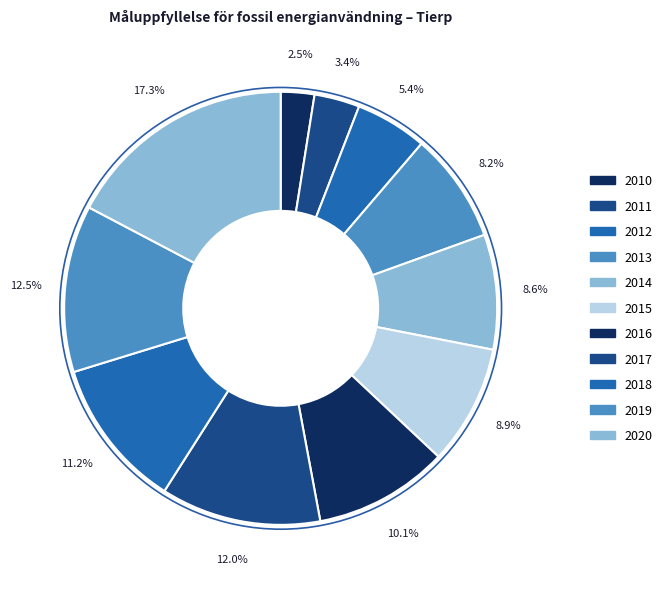

True or false: 2017 accounts for 25% of the total.

False